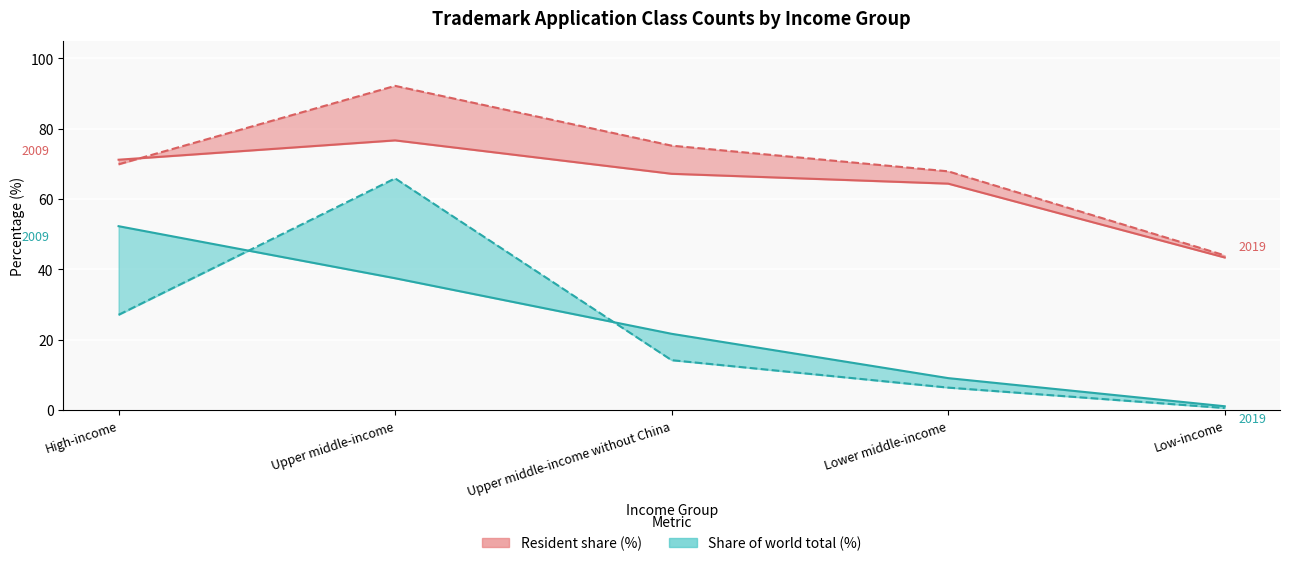

Rank the series by their maximum value, from highest to lowest.

Resident share 2019 (%), Resident share 2009 (%), Share of world total 2019 (%), Share of world total 2009 (%)